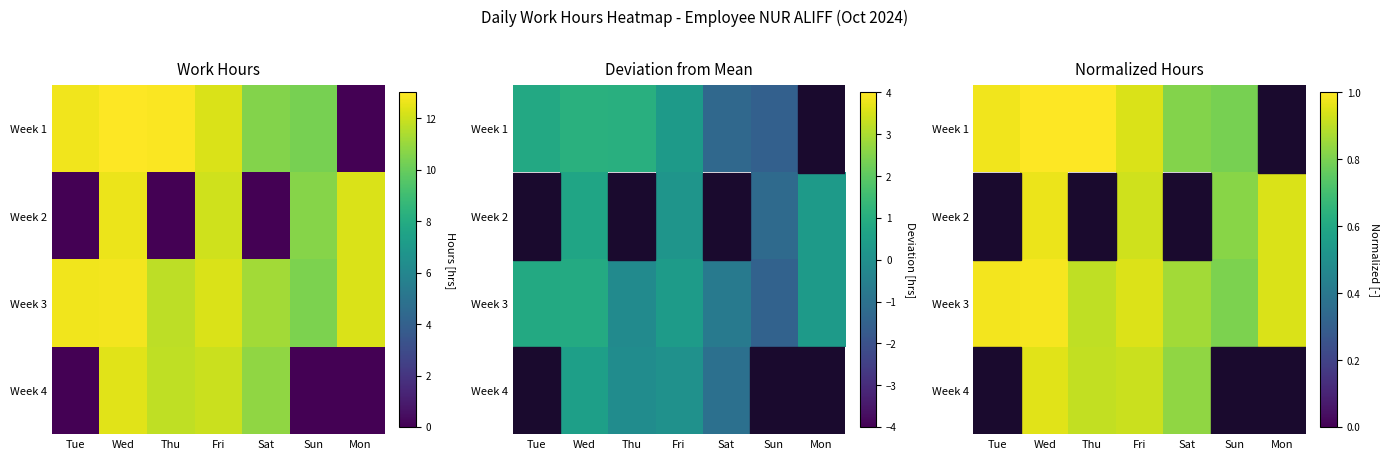

Which has a higher value, Wed or Sun?

Wed